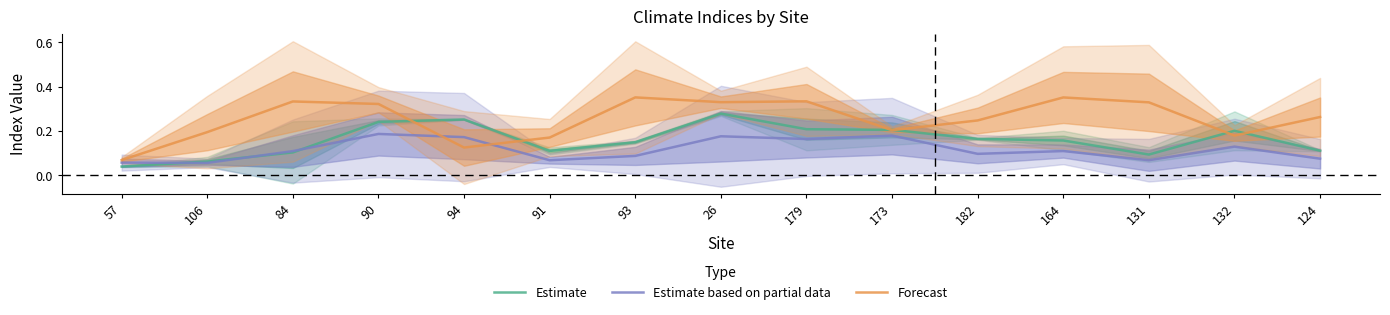

Is it true that Forecast equals 0.6 at 164?

False